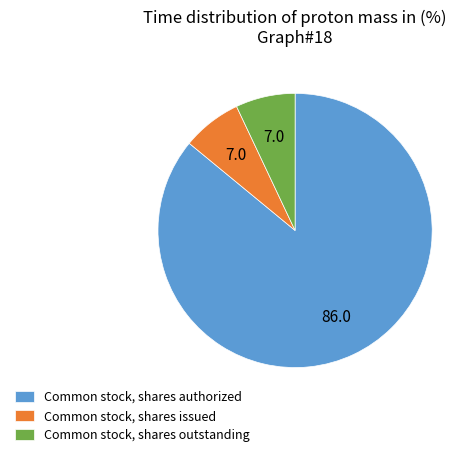

True or false: Common stock, shares outstanding accounts for 7% of the total.

True